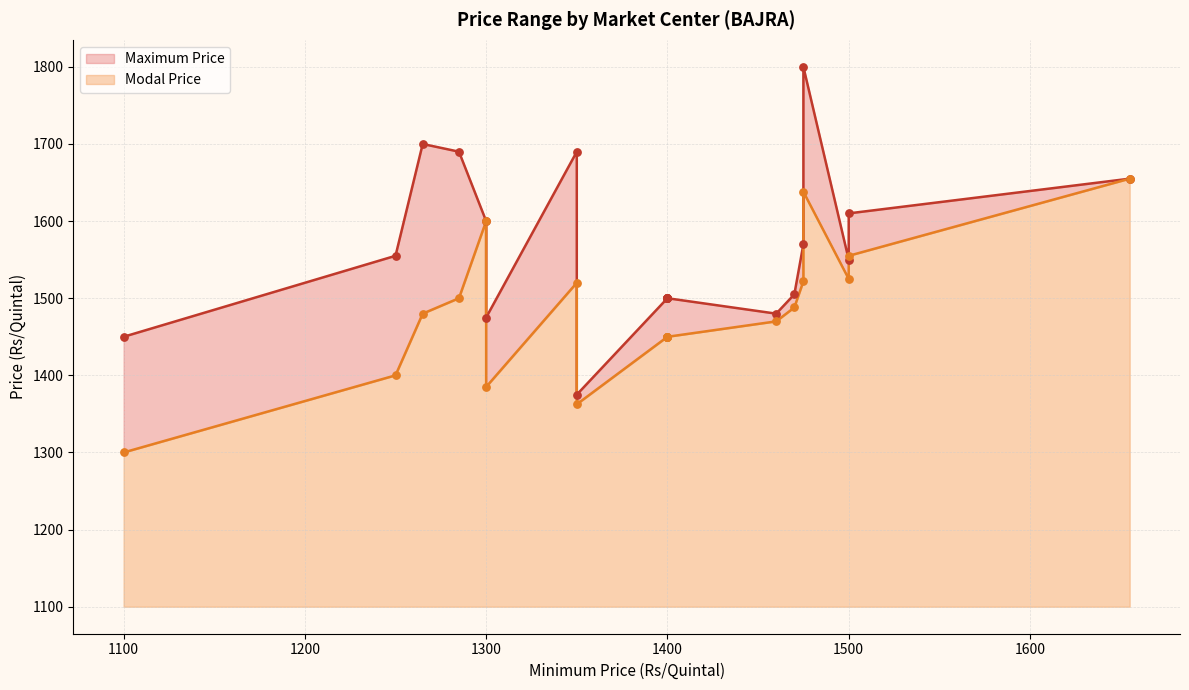

Which series has the largest total across all categories?

Maximum Price